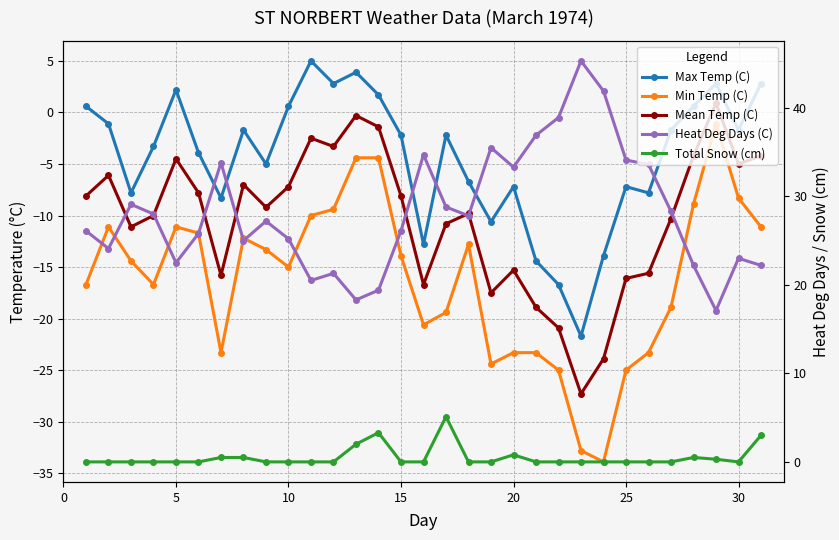

At how many categories does at least one series exceed -13?

31